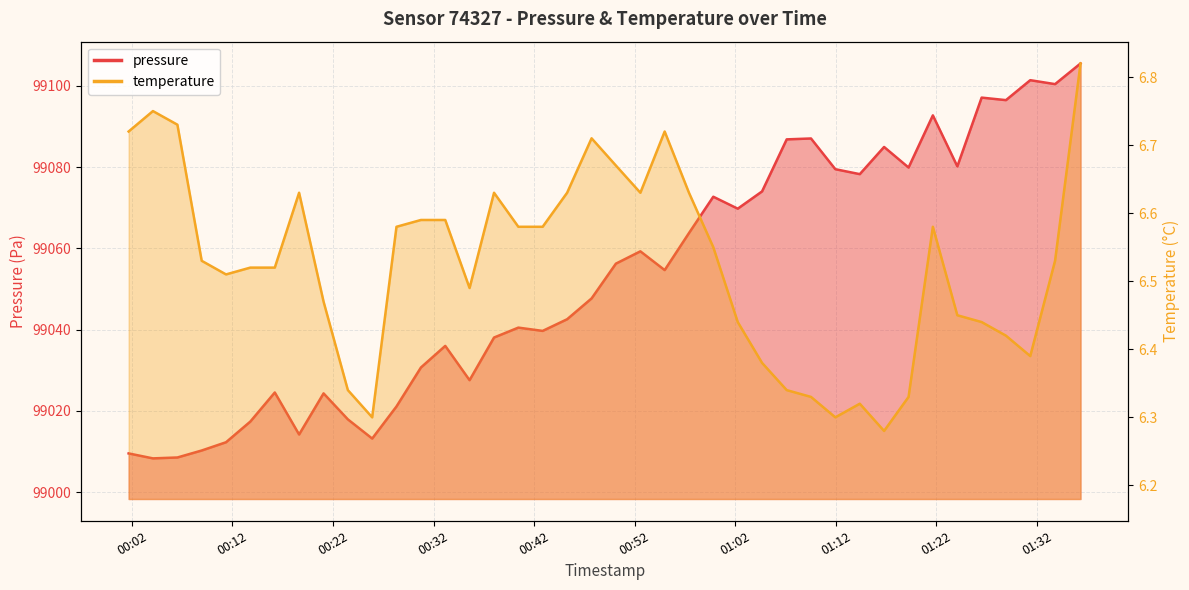

What is the difference between the pressure values at 2023-12-14T01:07:07 and 2023-12-14T01:09:32?

0.2